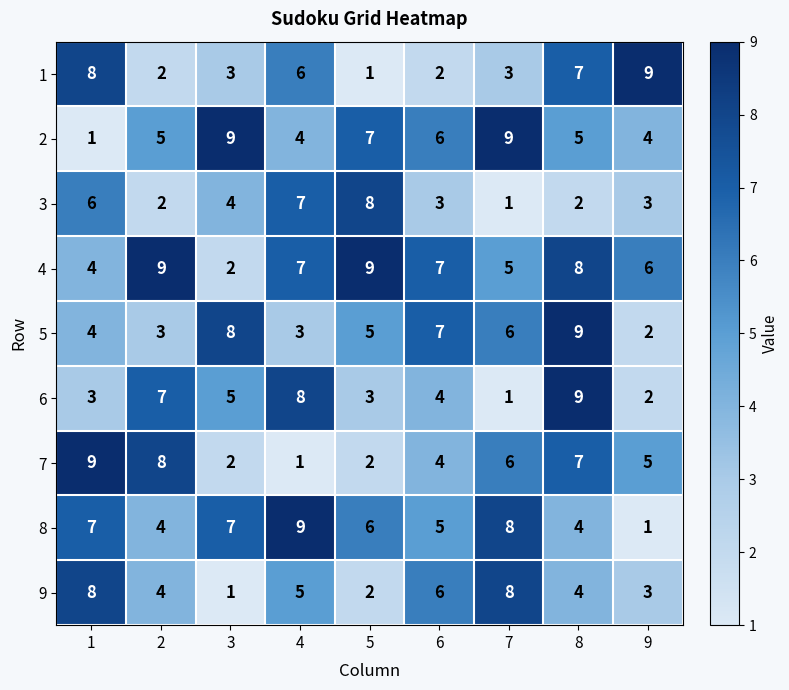

What is the highest value of the 3 series?

8